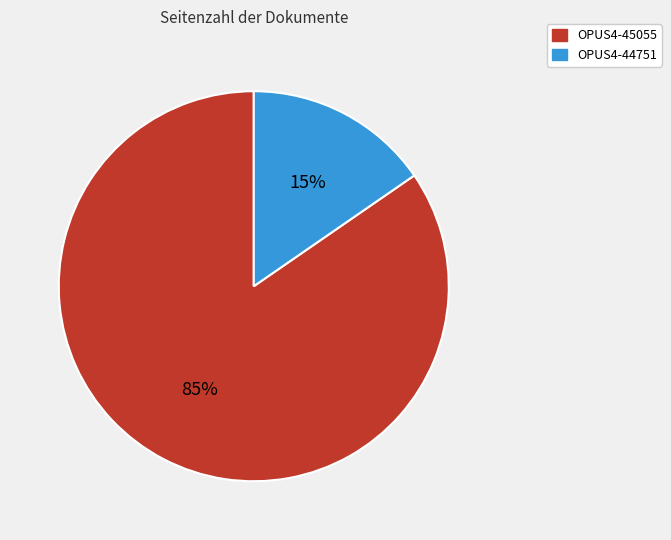

To the nearest percent, what is the combined percentage of OPUS4-45055 and OPUS4-44751?

100%